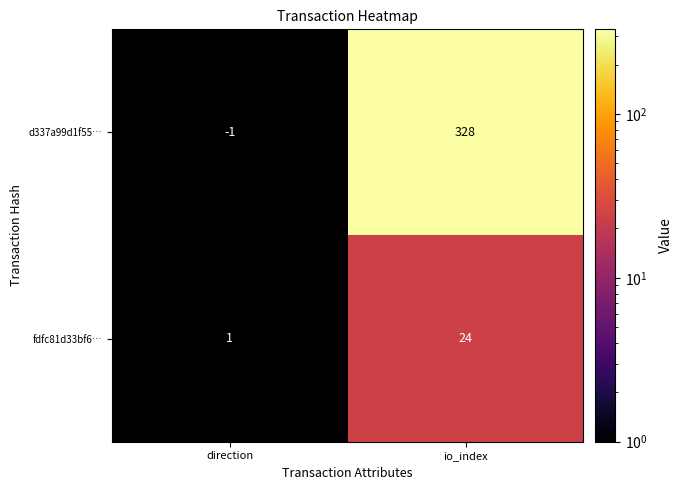

Rank the series by their average value, from highest to lowest.

d337a99d1f55…, fdfc81d33bf6…